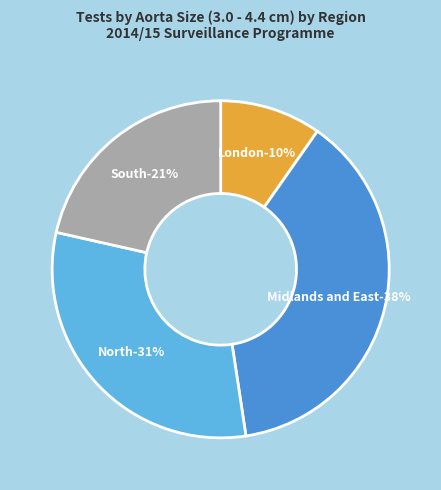

Is the sum of Midlands and East and North greater than half?

Yes